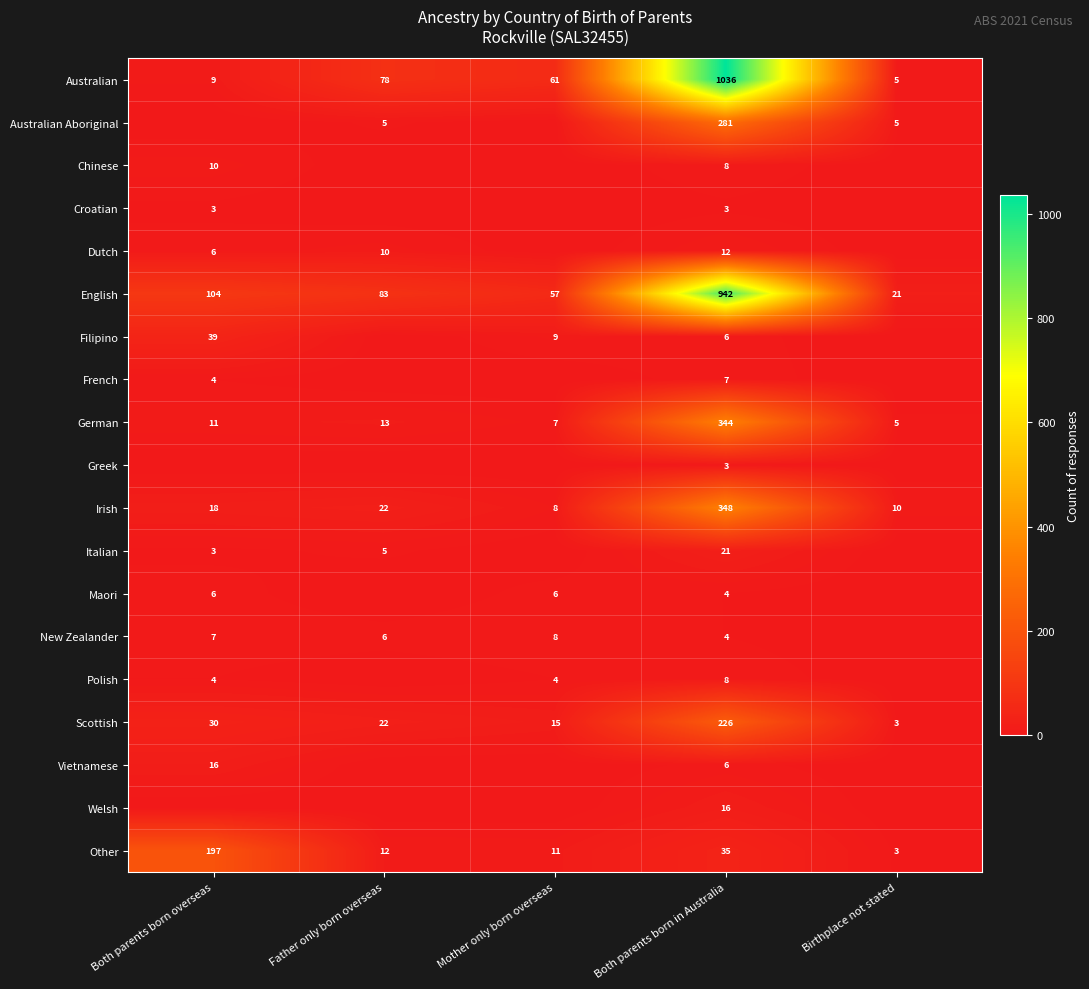

What is the difference between the maximum and minimum values in the Irish series?

340